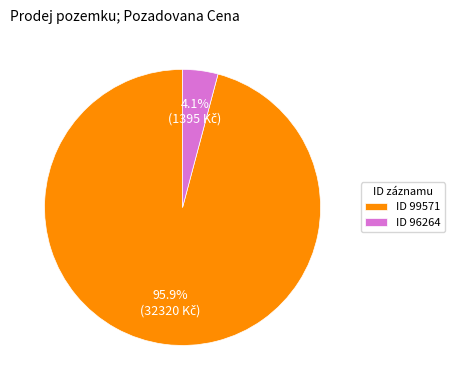

How many slices are in this pie chart?

2